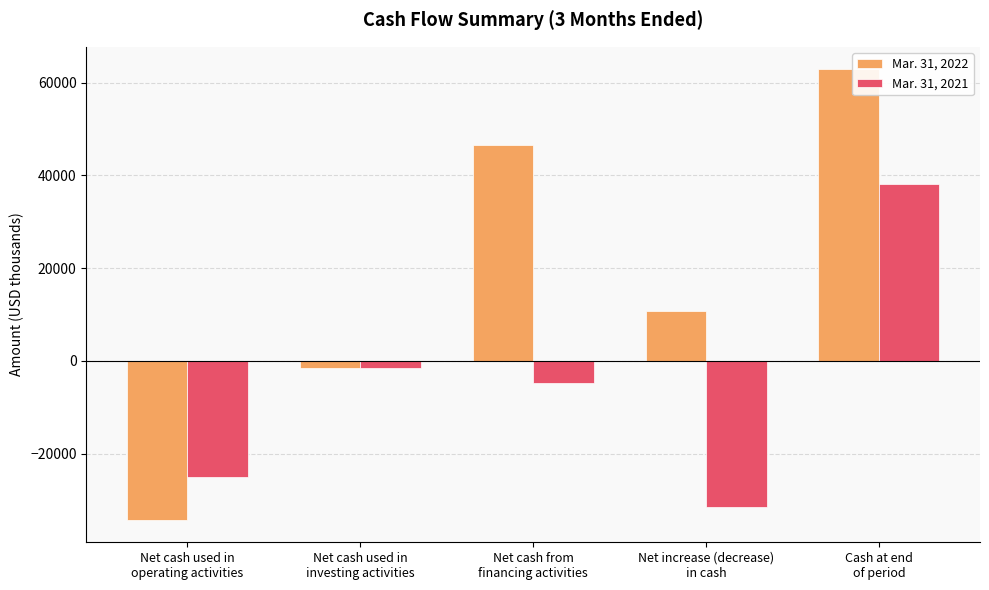

Does the chart contain any negative values?

Yes